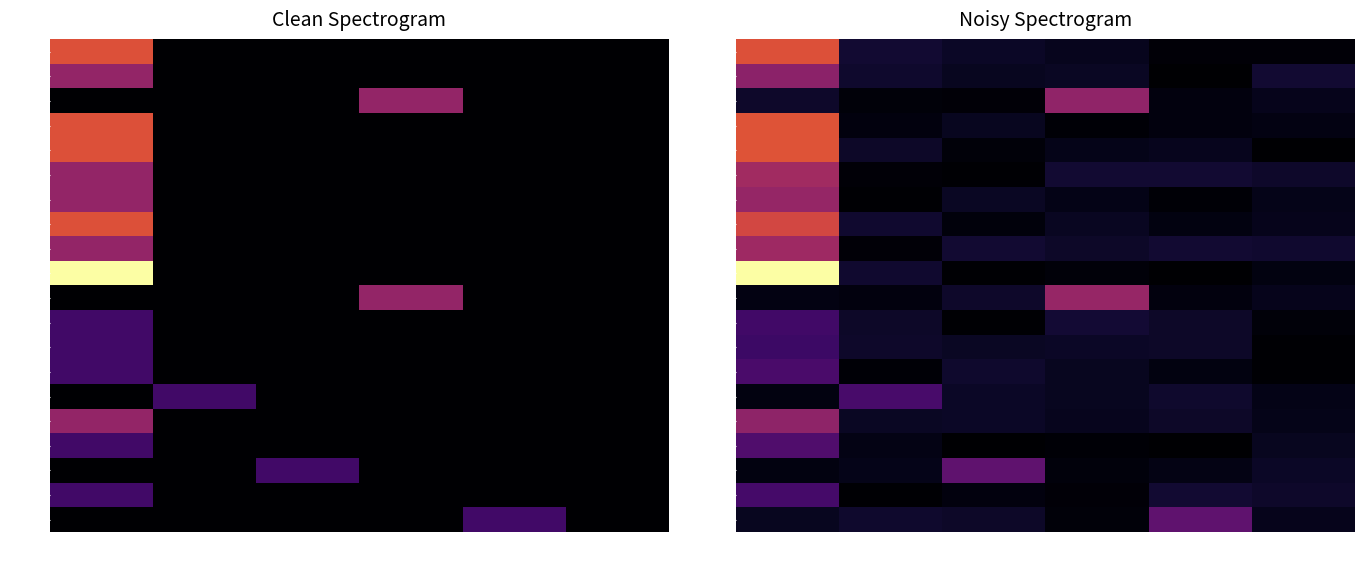

What is the difference between the maximum and minimum values in the 00018 series?

0.4